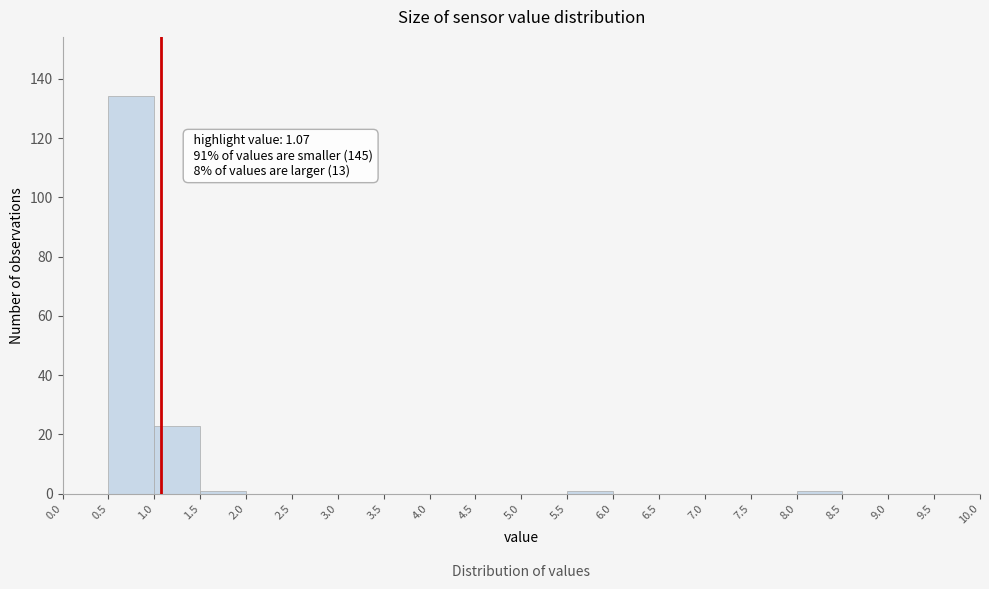

Over which range of the x-axis is the bar tallest?

0.5 to 1.0